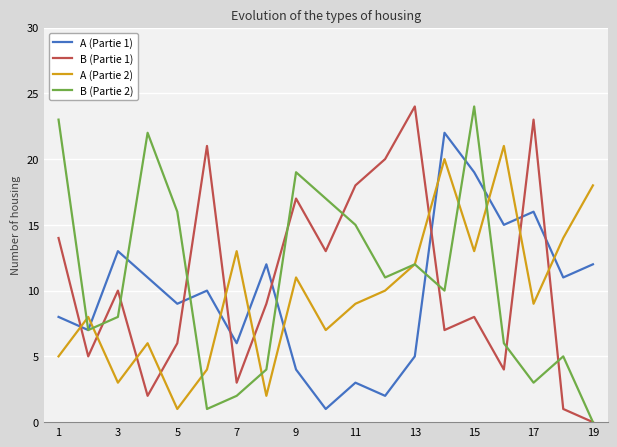

How many lines are shown in the chart?

4